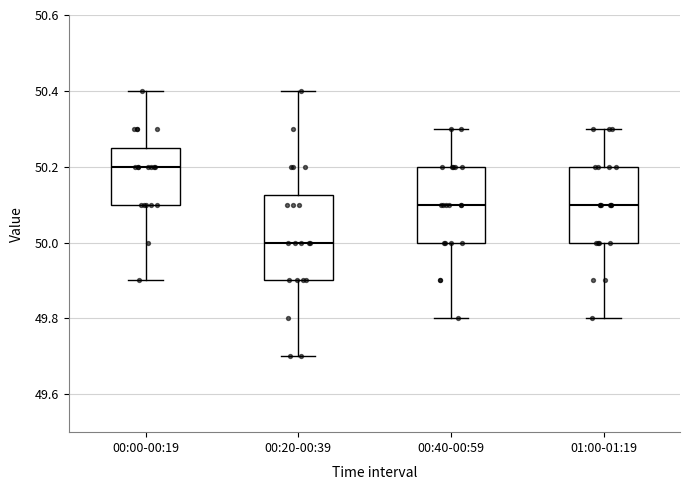

Which box's median line is the lowest?

00:20-00:39